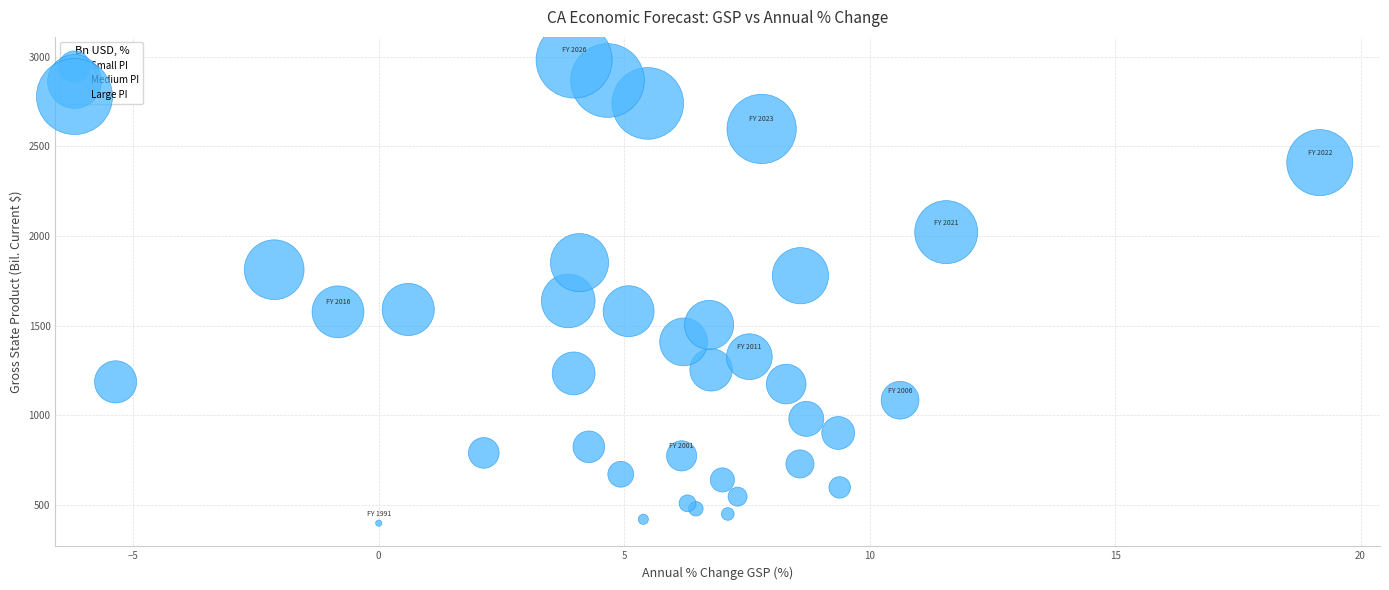

What Y value in the scatter plot is closest to 1690?

1638.1